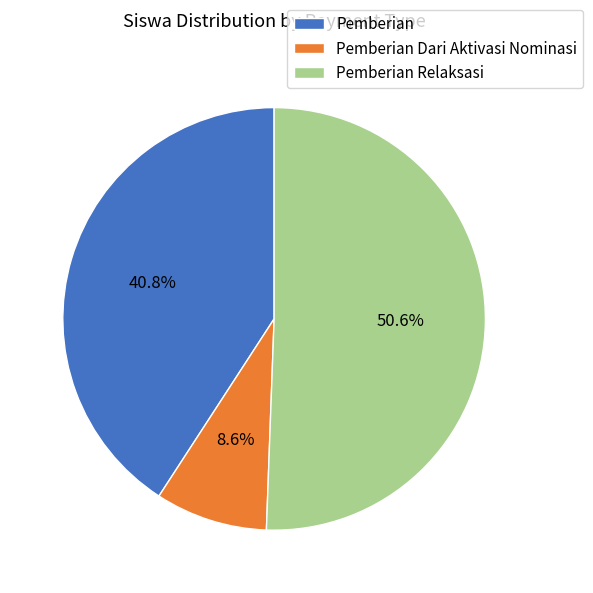

What is the smallest slice in the pie chart?

Pemberian Dari Aktivasi Nominasi